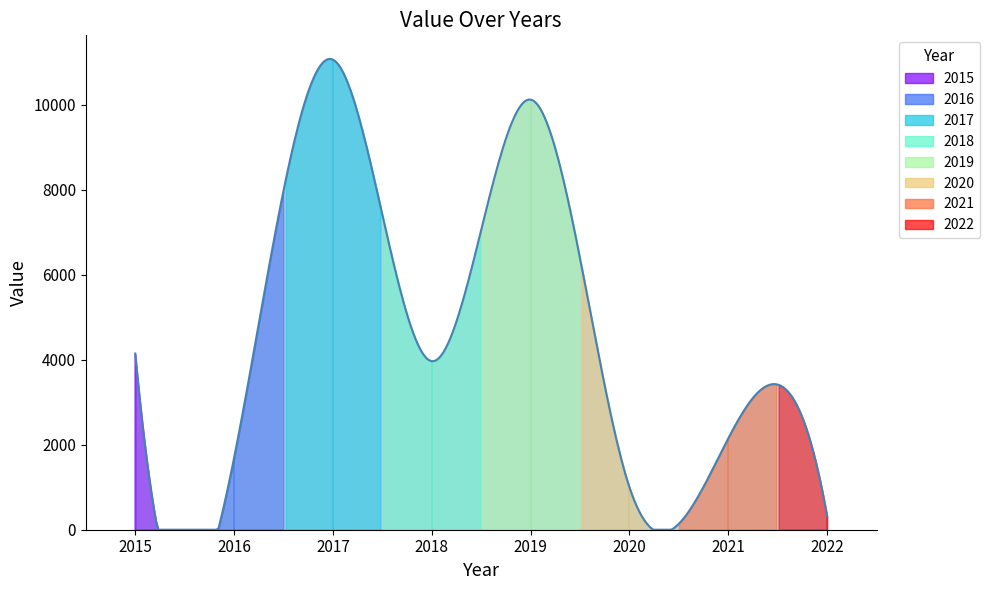

At which category does the chart reach its minimum across all series?

2022